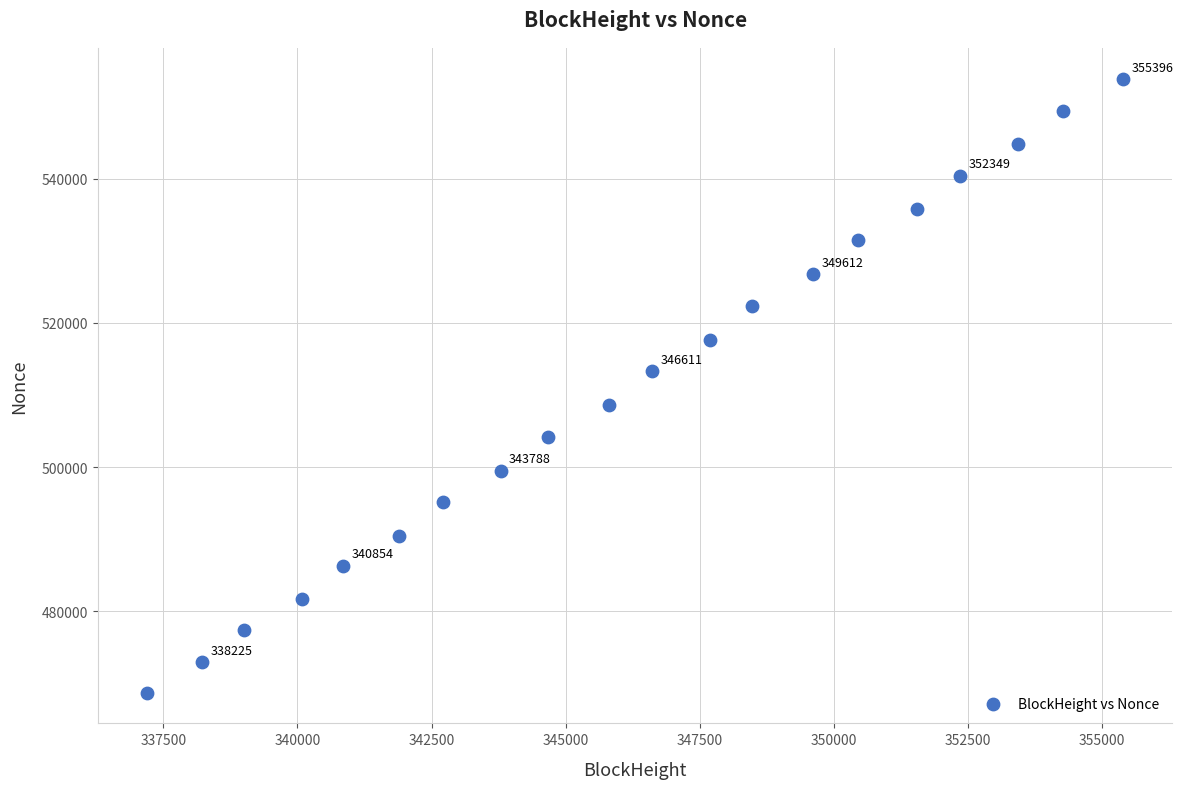

What is the range of Y values (max minus min)?

85117